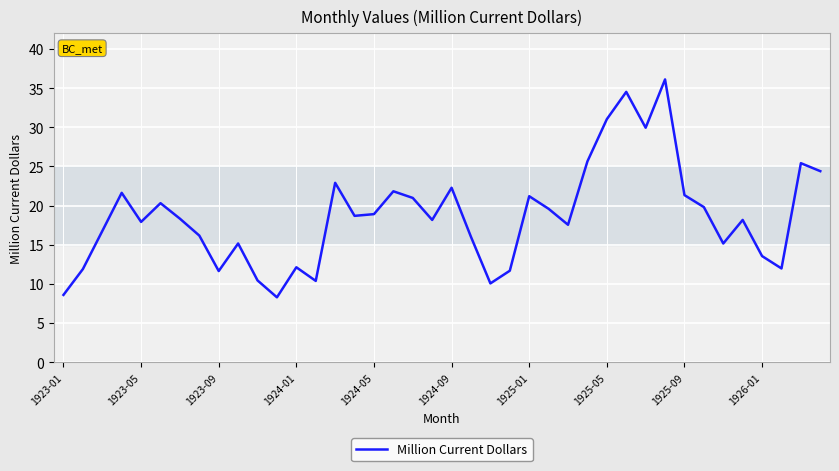

What is the difference between the maximum and minimum values?

27.8